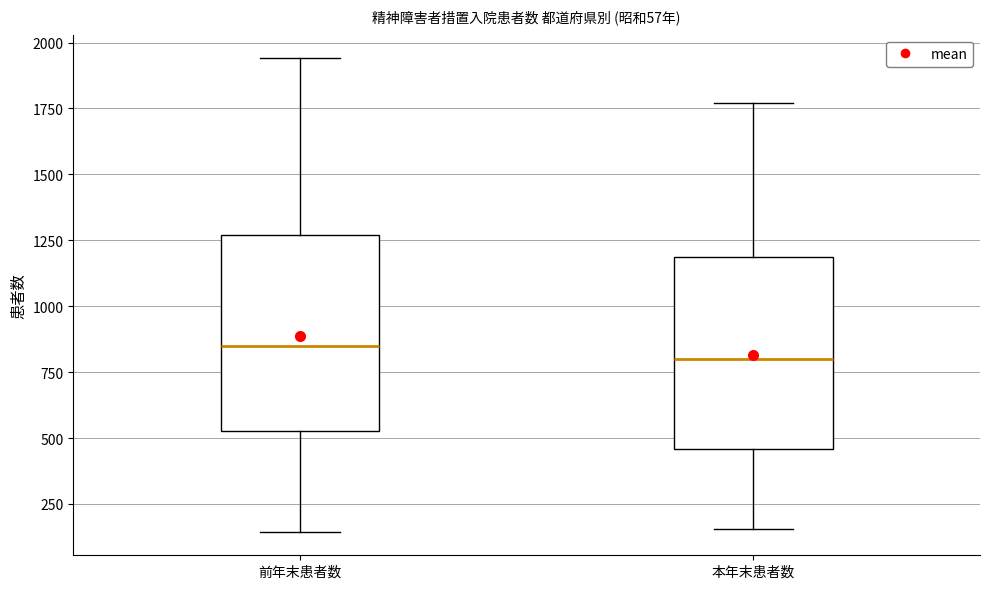

Which box has the lowest median line?

本年末患者数